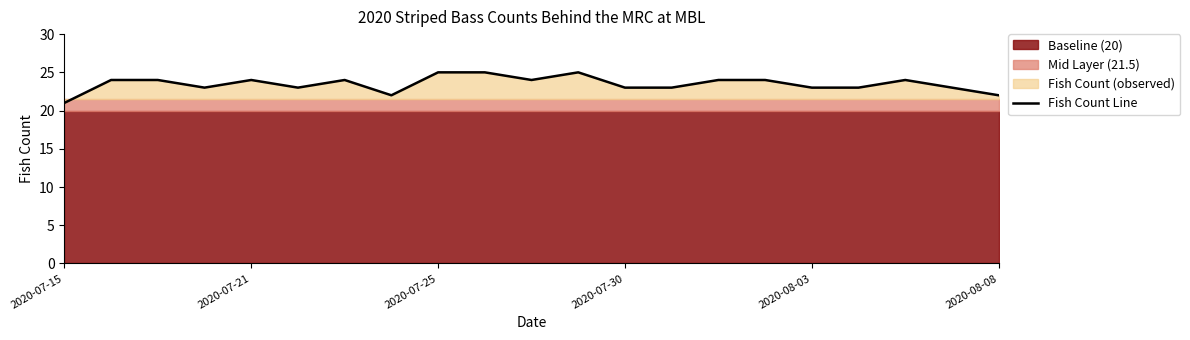

What is the smallest value displayed?

21